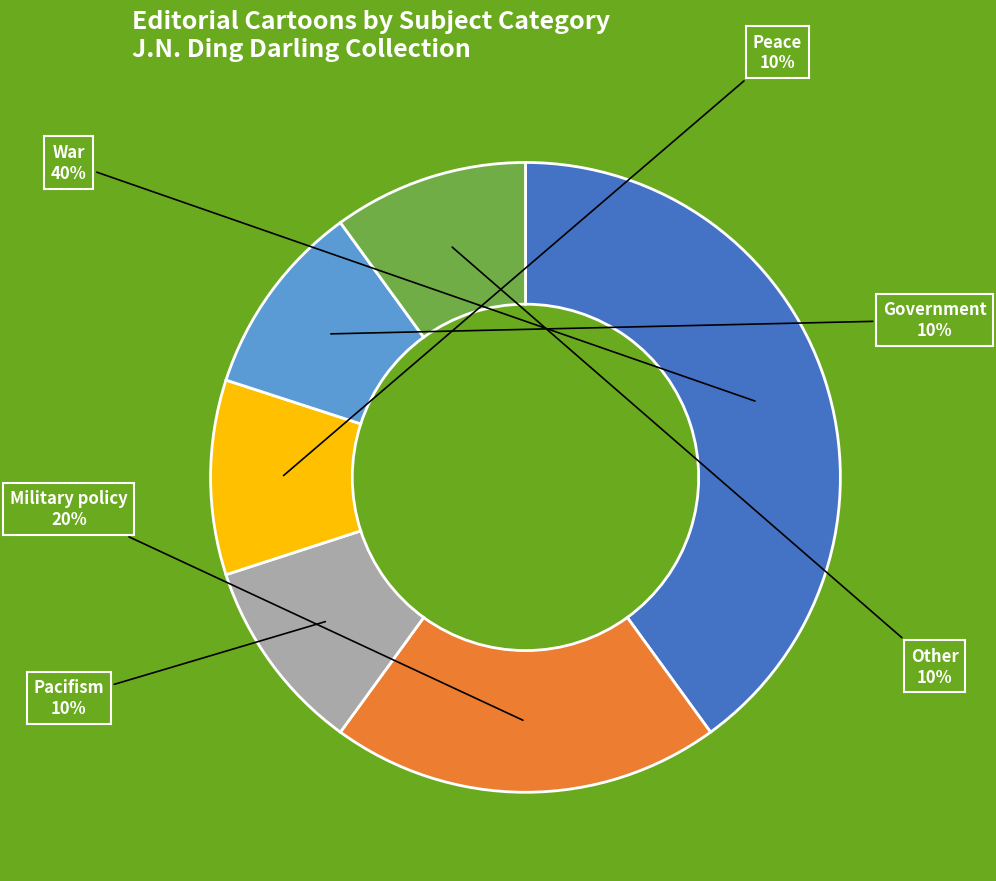

Combined, do Military policy and Government account for over 50%?

No